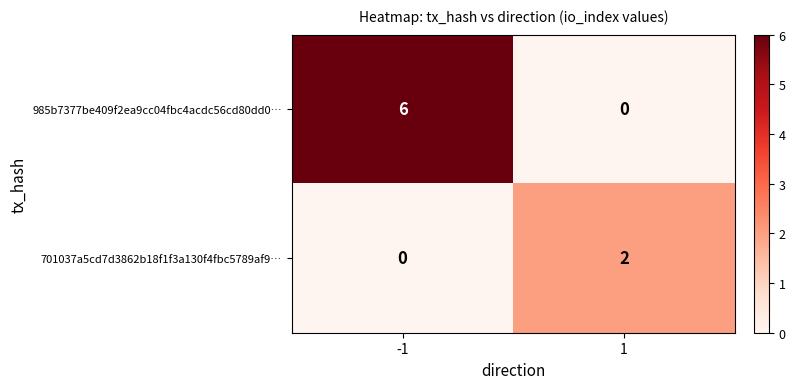

Which series has the largest total across all categories?

985b7377be409f2ea9cc04fbc4acdc56cd80dd0…